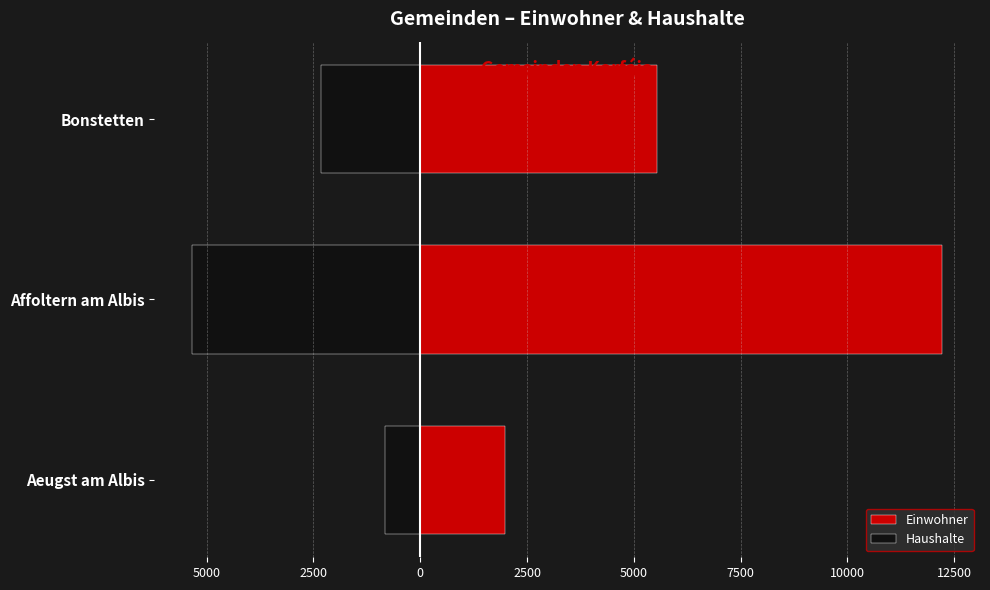

Reading left to right, list all the values displayed in this chart.

Einwohner: 1982	12229	5548
Haushalte: -835	-5348	-2325